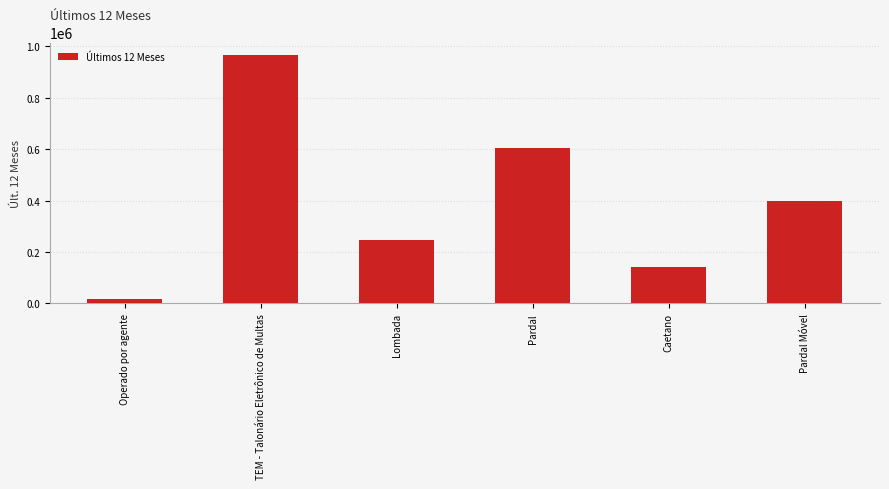

What is the sum of all values?

2373082